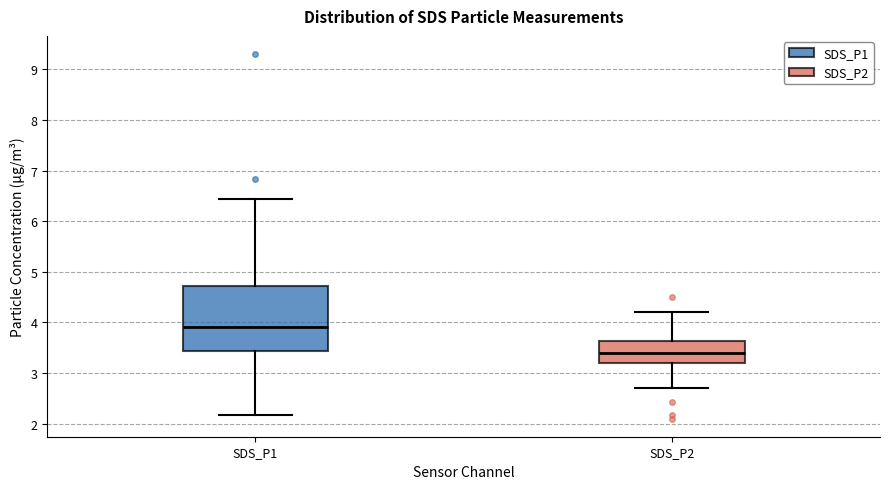

Which box's median line is the lowest?

SDS_P2